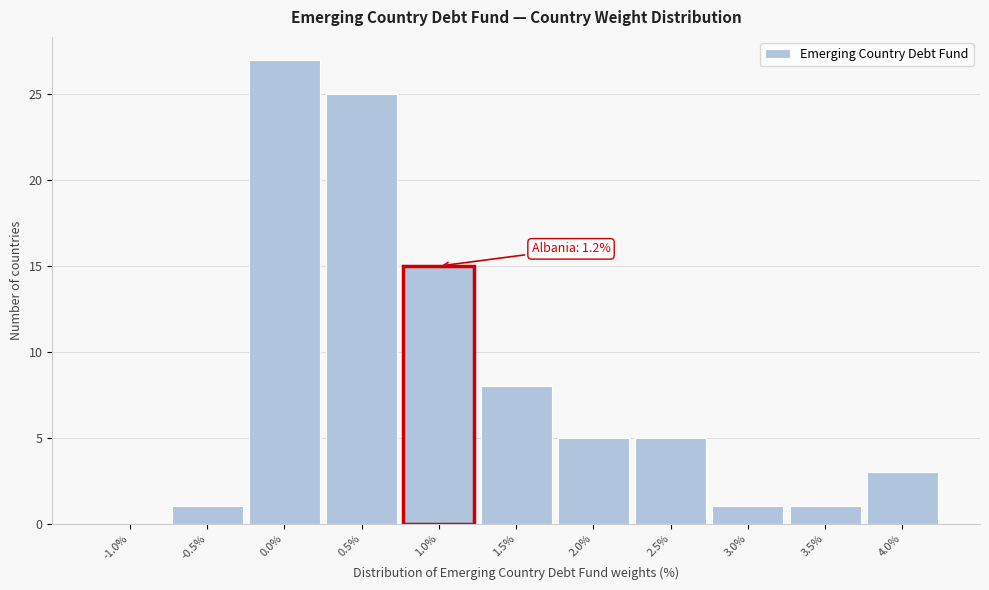

Reading left to right, what are all the values shown in this chart?

-1.0%=0	-0.5%=1	0.0%=27	0.5%=25	1.0%=15	1.5%=8	2.0%=5	2.5%=5	3.0%=1	3.5%=1	4.0%=3